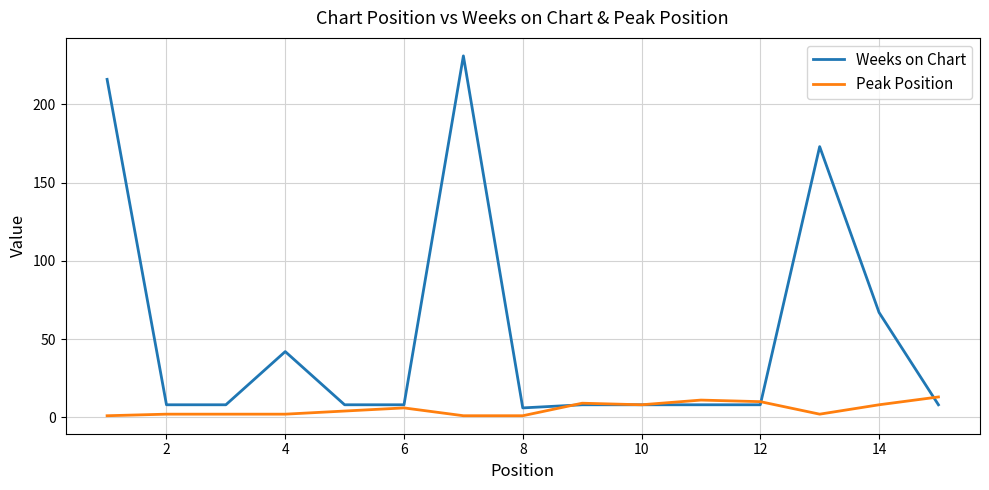

List the series in order of their overall mean, lowest first.

Peak Position, Weeks on Chart